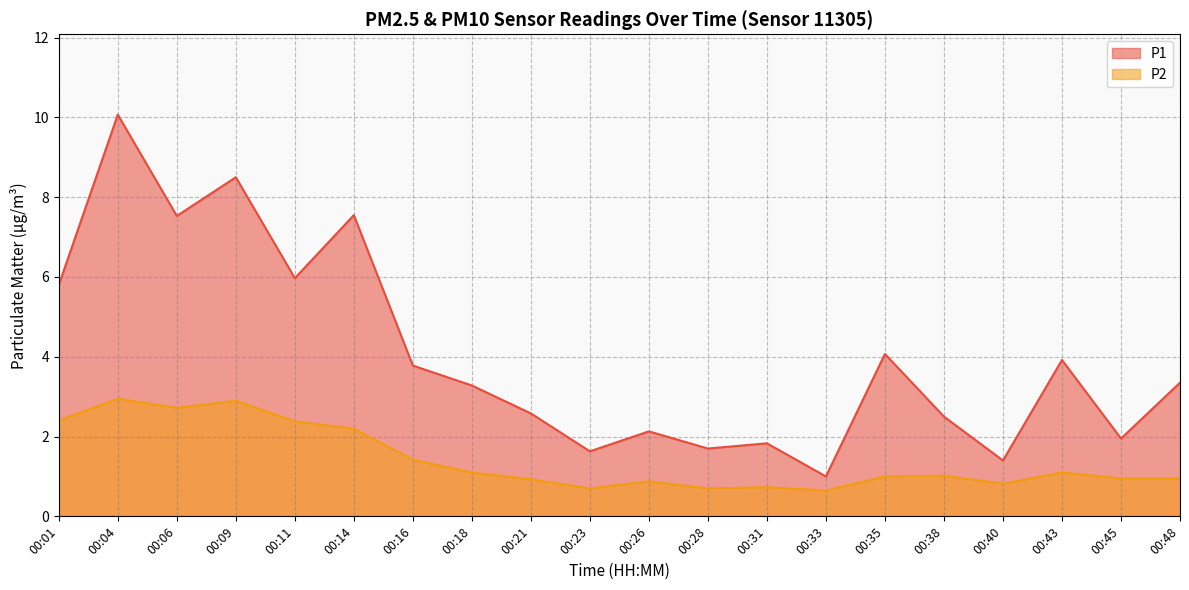

How many lines are shown in the chart?

2